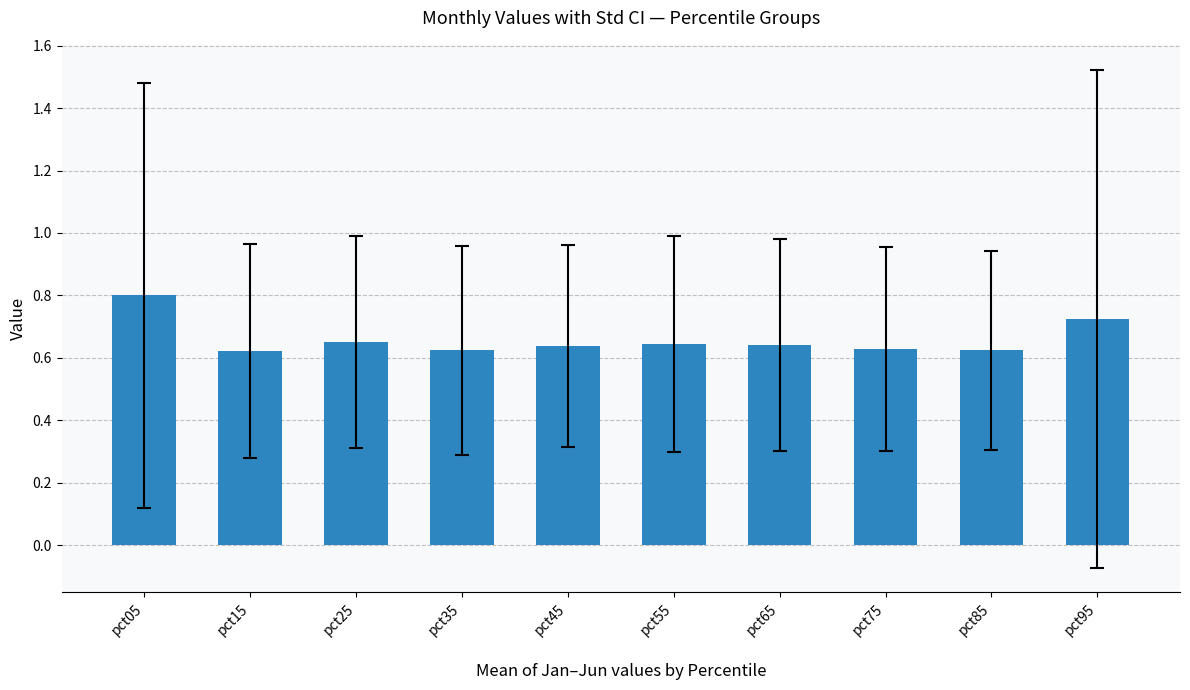

What is the difference between the maximum and second lowest values?

0.2